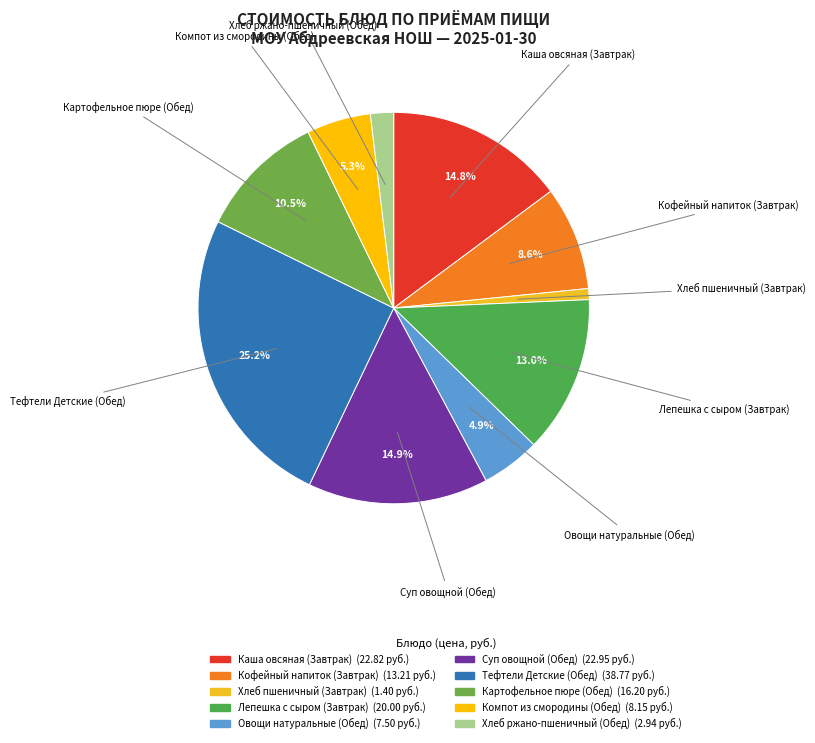

Rank the categories by value from highest to lowest.

Тефтели Детские (Обед), Суп овощной (Обед), Каша овсяная (Завтрак), Лепешка с сыром (Завтрак), Картофельное пюре (Обед), Кофейный напиток (Завтрак), Компот из смородины (Обед), Овощи натуральные (Обед), Хлеб ржано-пшеничный (Обед), Хлеб пшеничный (Завтрак)